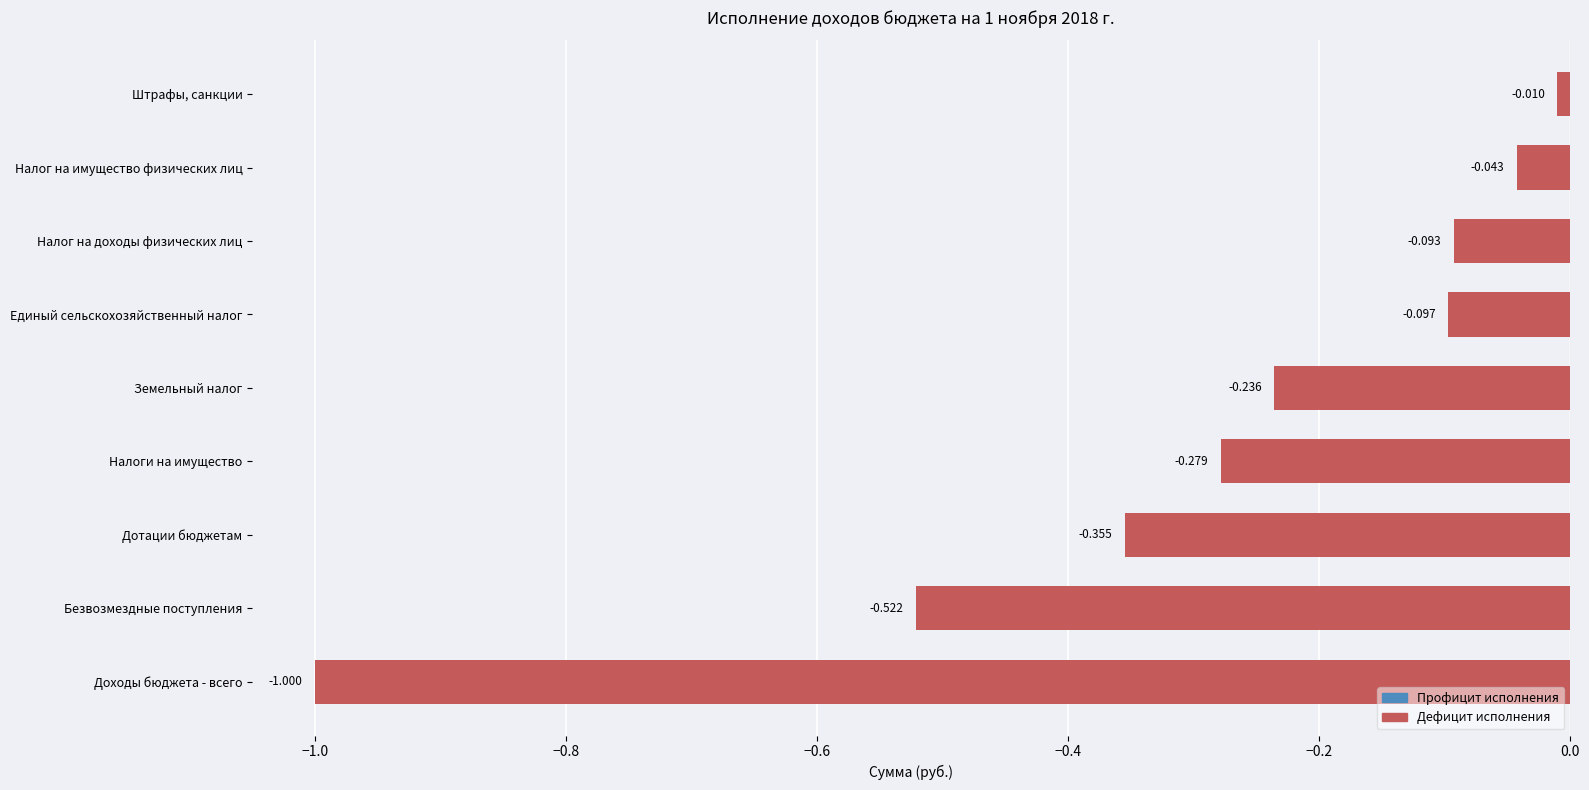

What is the difference between the maximum and minimum values?

1.0